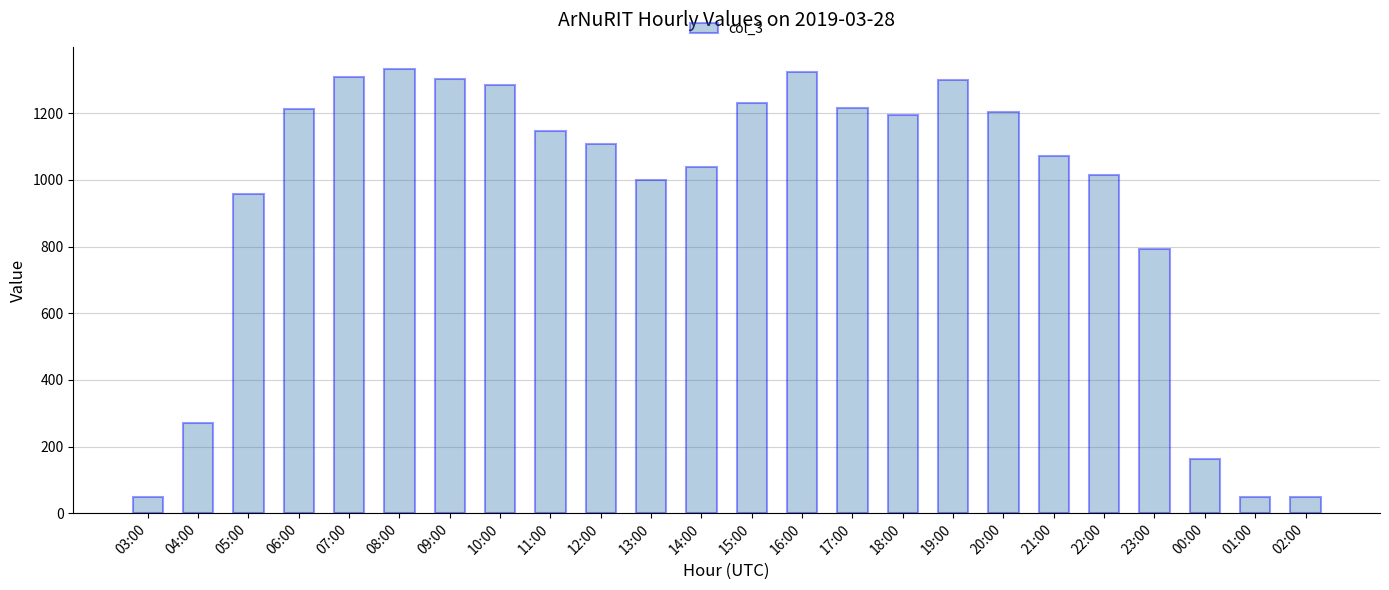

At which label is the value closest to 690?

23:00